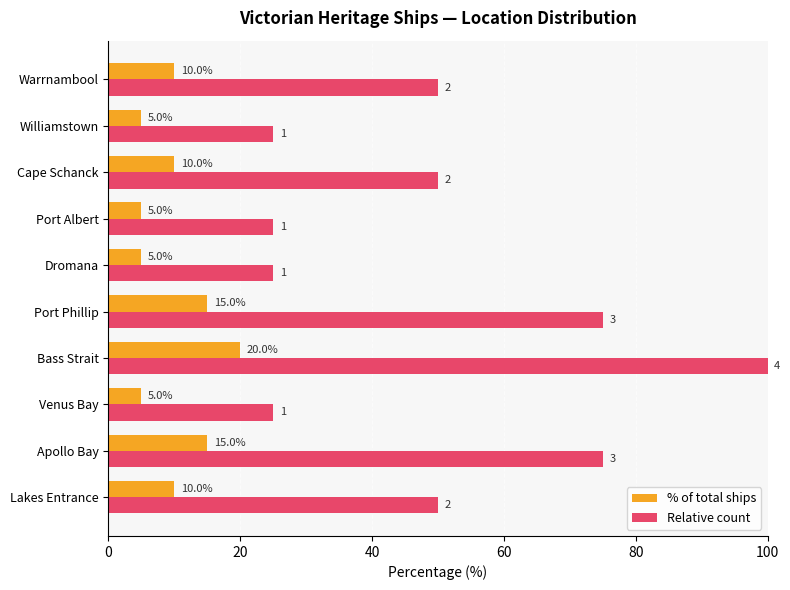

Count the % of total ships values in the range 5 to 15.

9